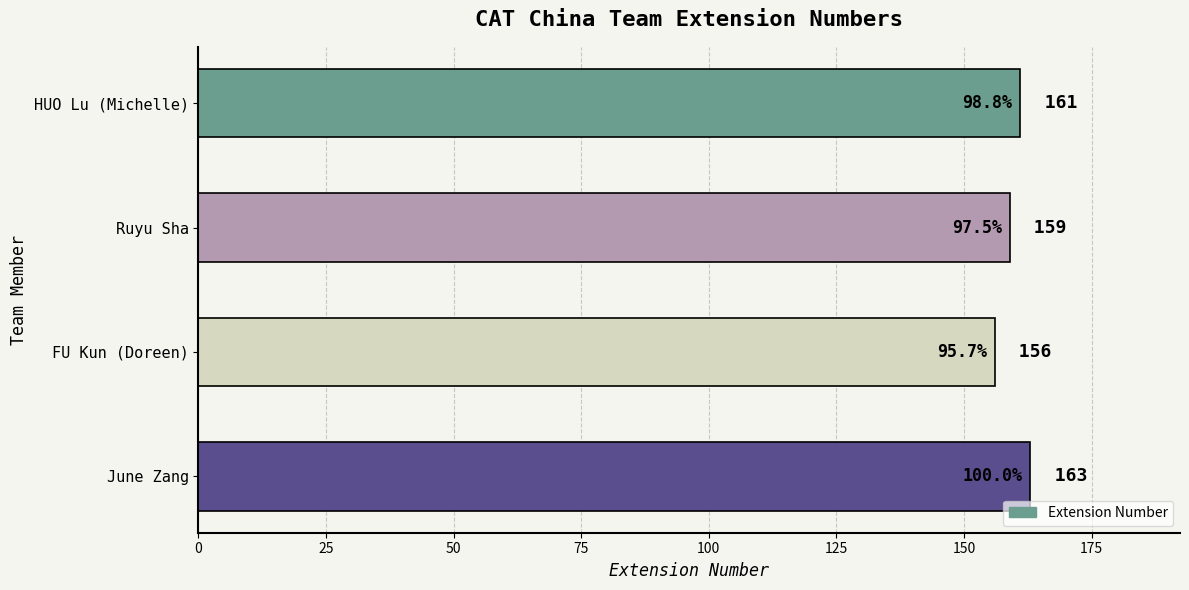

What is the label of the 2nd bar from the top?

Ruyu Sha